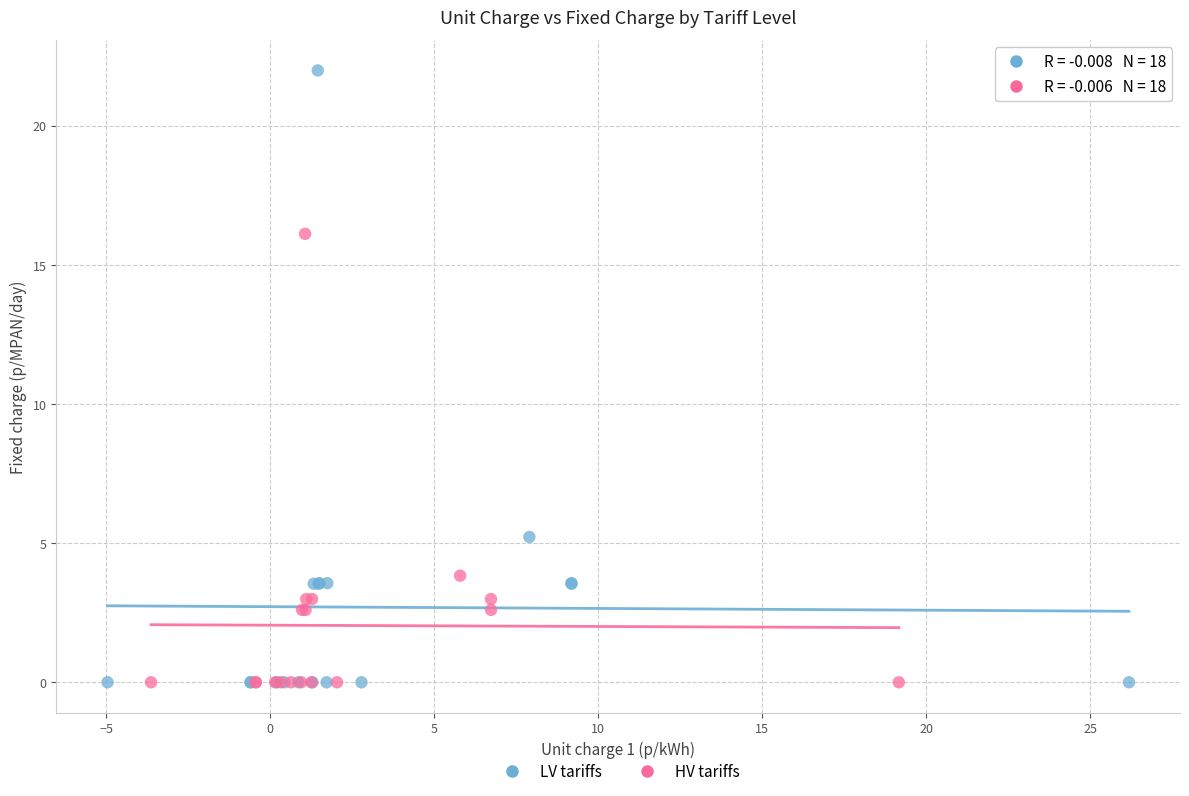

Which series has the widest spread of Y values?

LV tariffs